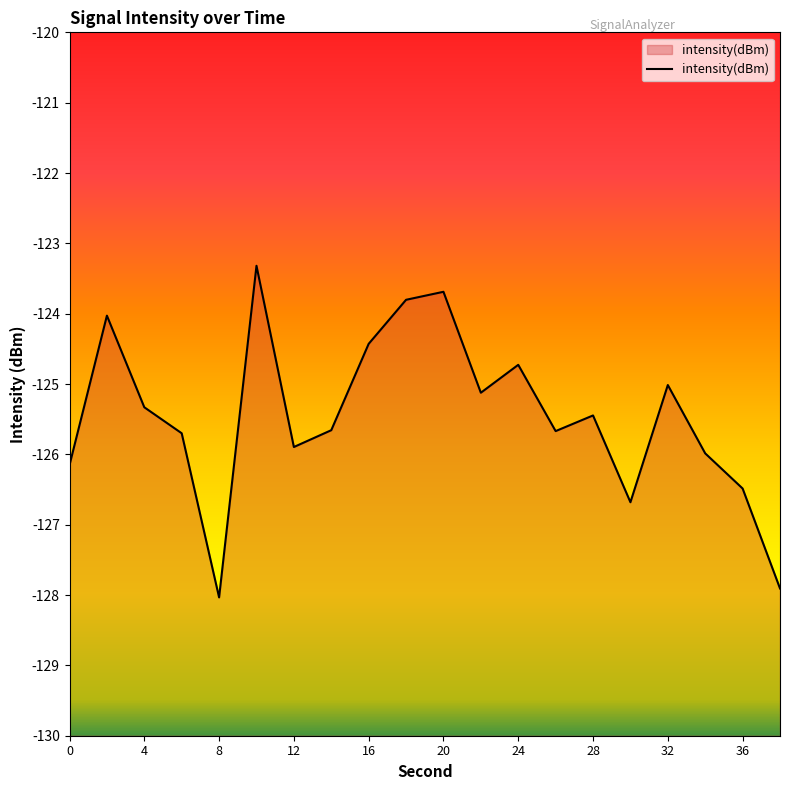

What is the approximate value at 36?

-126.5